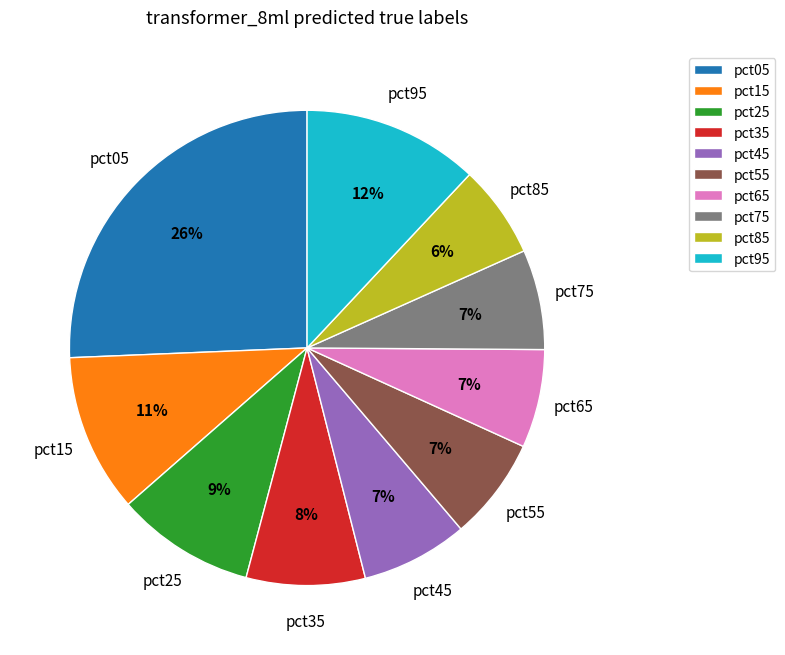

Is the sum of pct65 and pct85 greater than half?

No